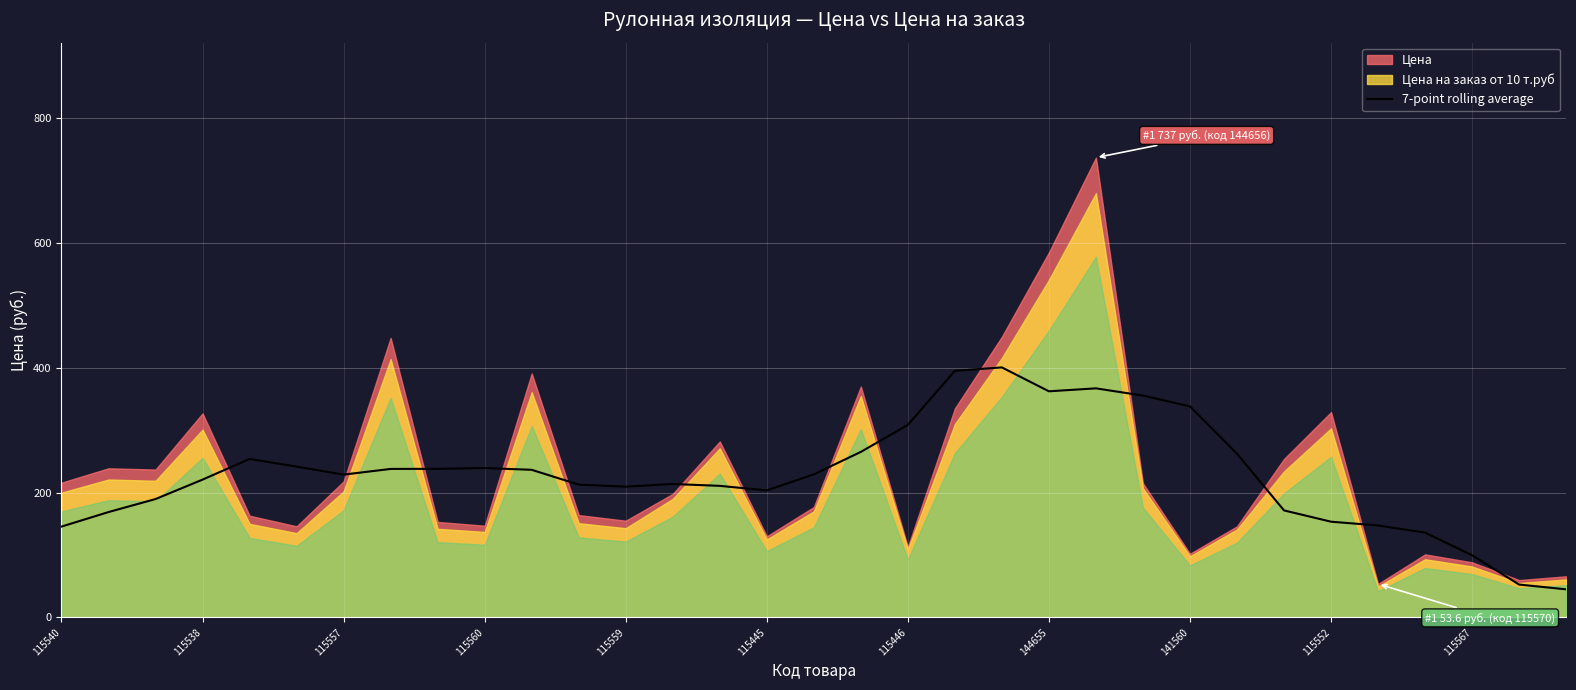

True or false: there are more than 2 points higher than both neighbors.

True